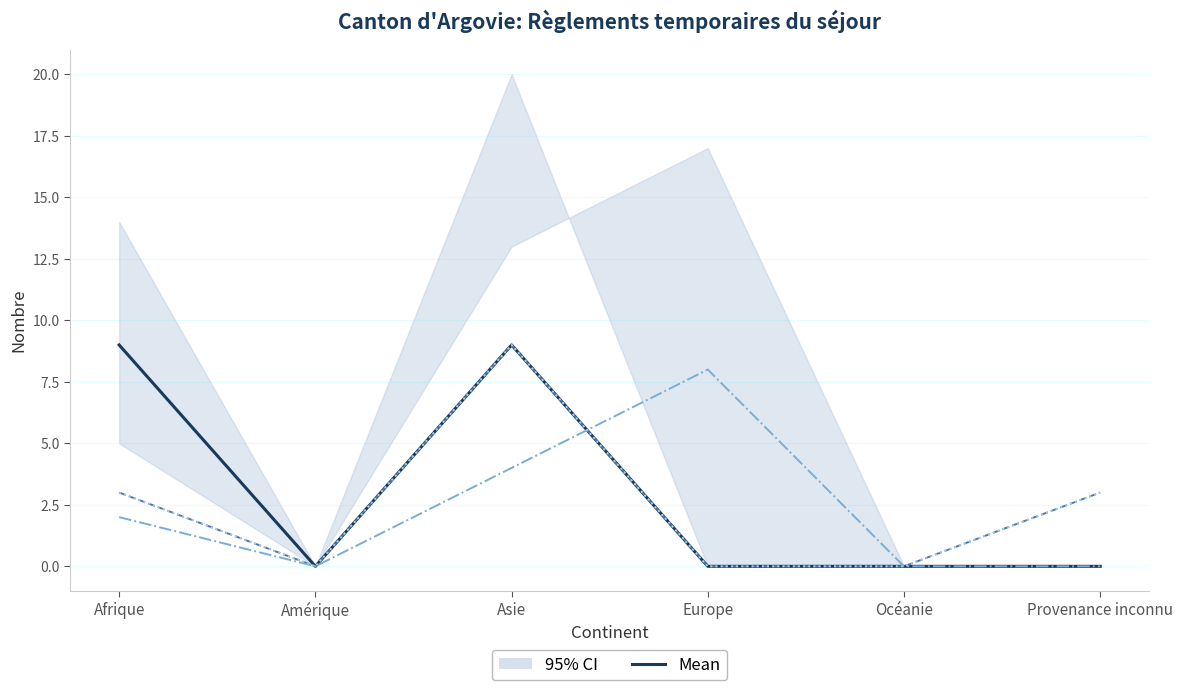

Which category has the highest value across all series?

Afrique